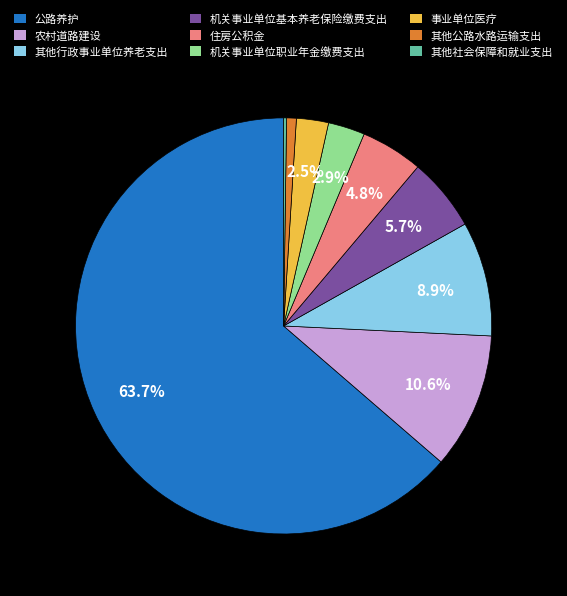

What is the largest slice in the pie chart?

公路养护